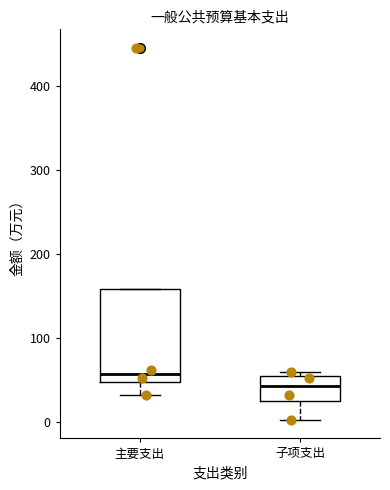

Reading left to right, transcribe this box plot: for each box, give where its median line is, the range the box spans, and where its two whiskers end, as read against the y-axis. The values are not printed on the chart, so give them approximately, as read against the axis.

主要支出: median 60, box 50 to 160, whiskers 30 to 160
子项支出: median 40, box 20 to 50, whiskers 0 to 60